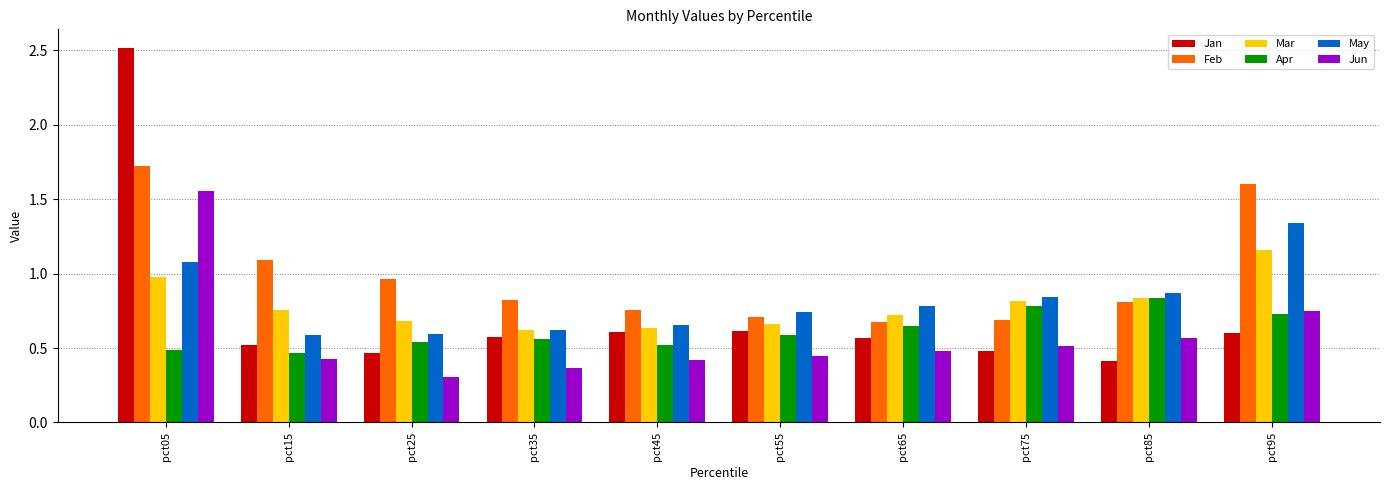

How many groups of bars are there?

10